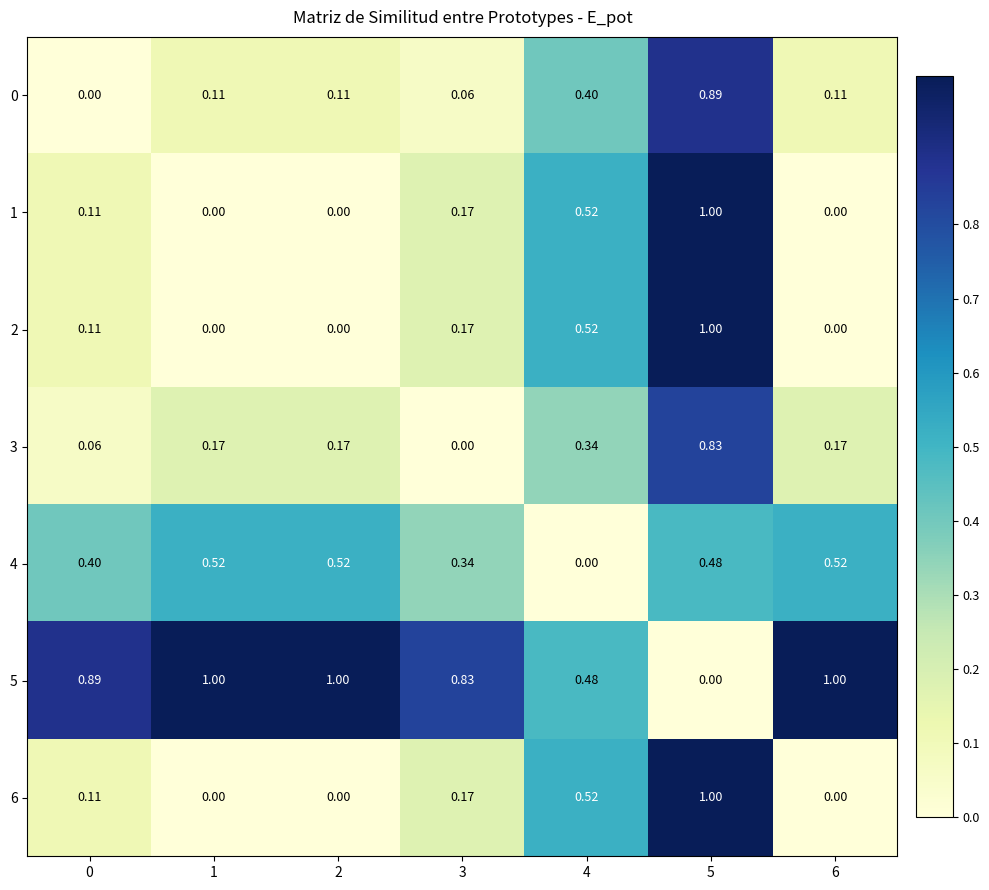

Is the value of 4 at 3 greater than the value of 5 at 4?

No